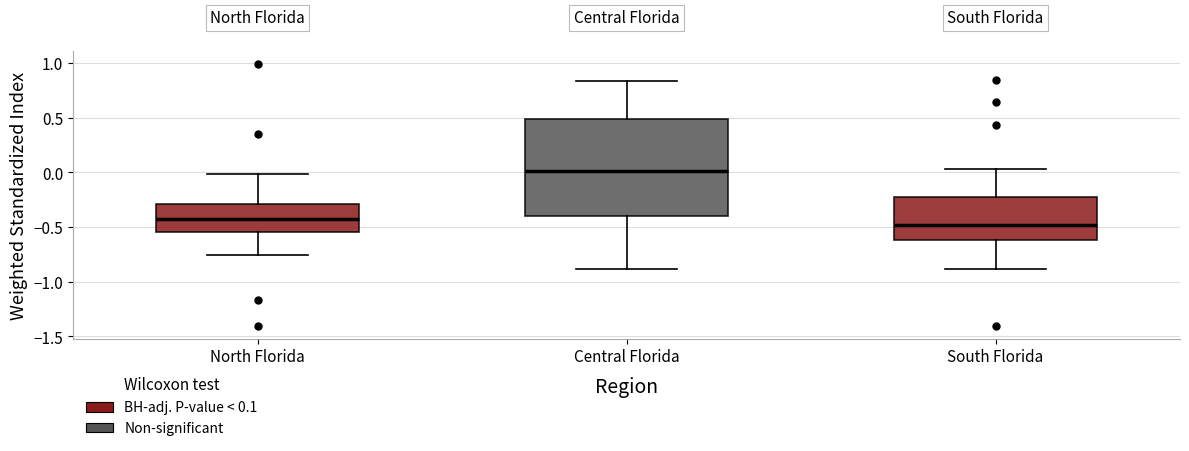

Where is the upper edge of the box for North Florida on the y-axis? The values are not printed on the chart, so give them approximately, as read against the axis.

-0.30